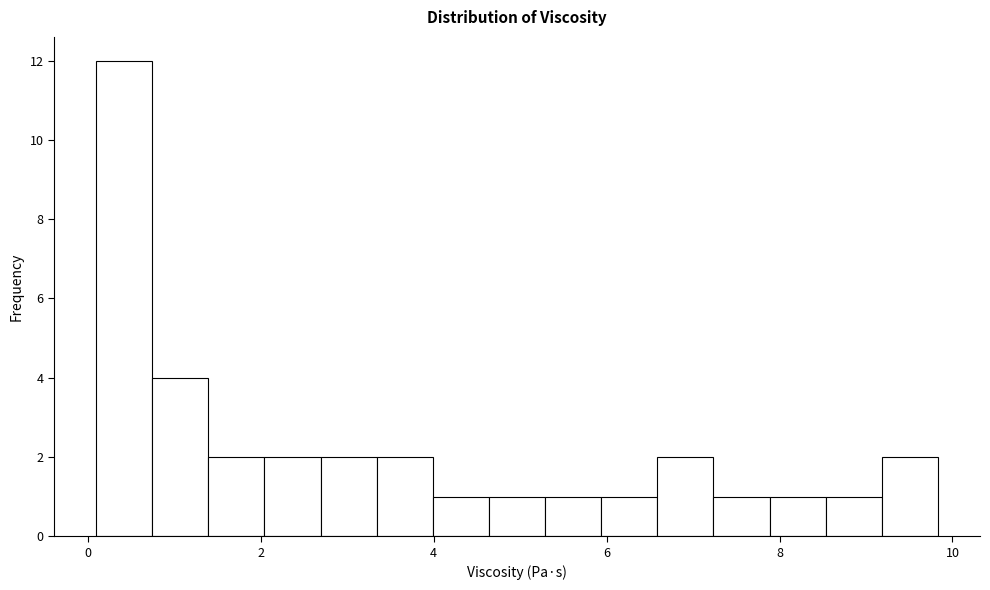

Around what value on the x-axis is the tallest bar? Give the approximate position of its centre, as read against the axis.

0.4